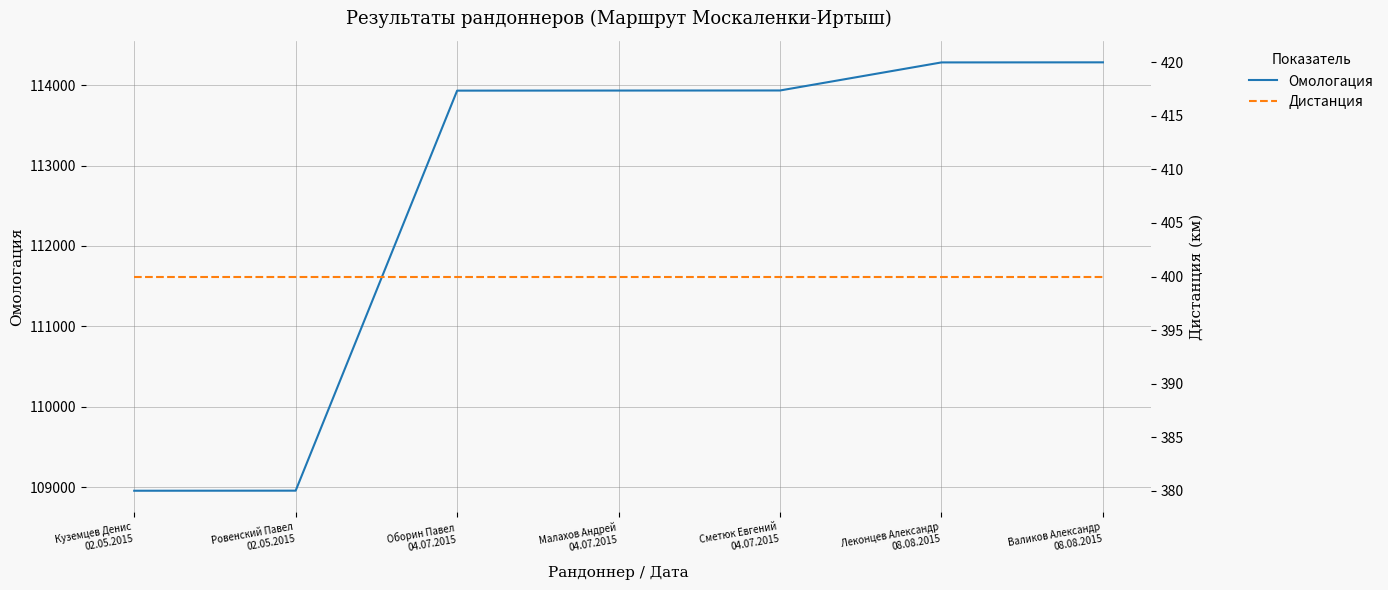

What is the label of the 3rd point from the right?

Сметюк Евгений
04.07.2015